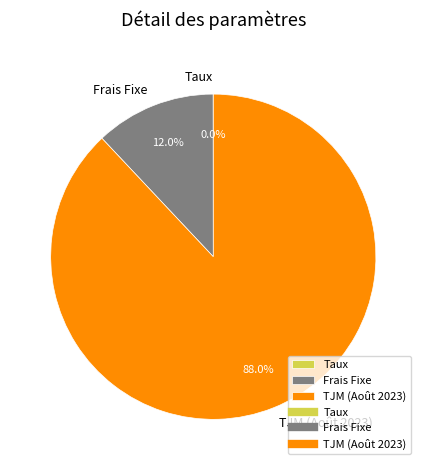

What is the largest slice in the pie chart?

TJM (Août 2023)